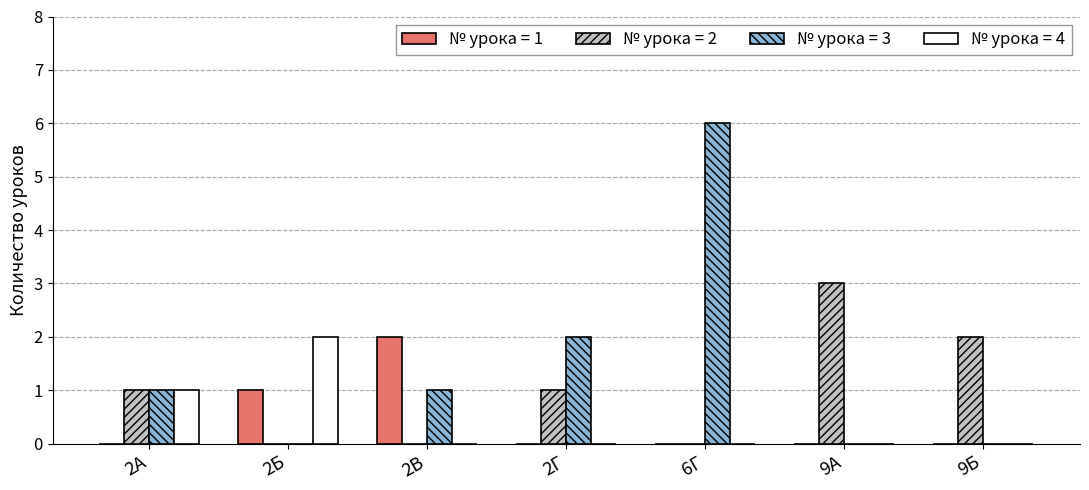

At which category is the sum across all series the highest?

6Г